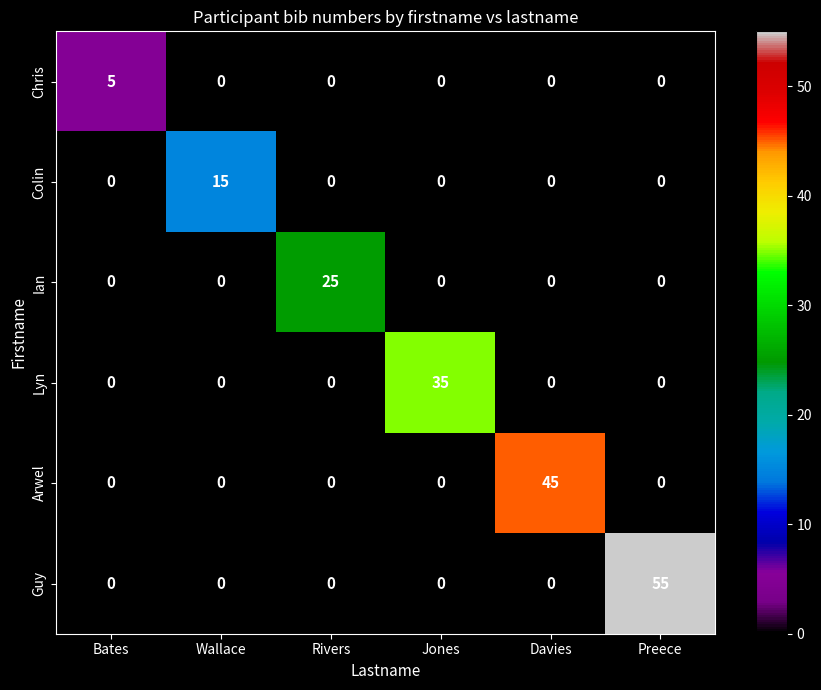

At how many categories does at least one series exceed 51?

1